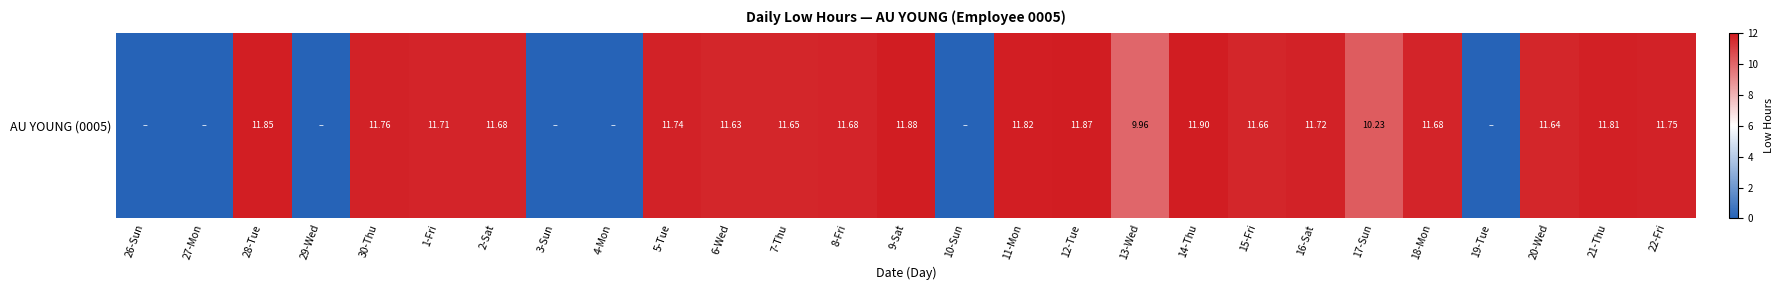

True or false: the data shows 11.6 at 20-Wed.

True